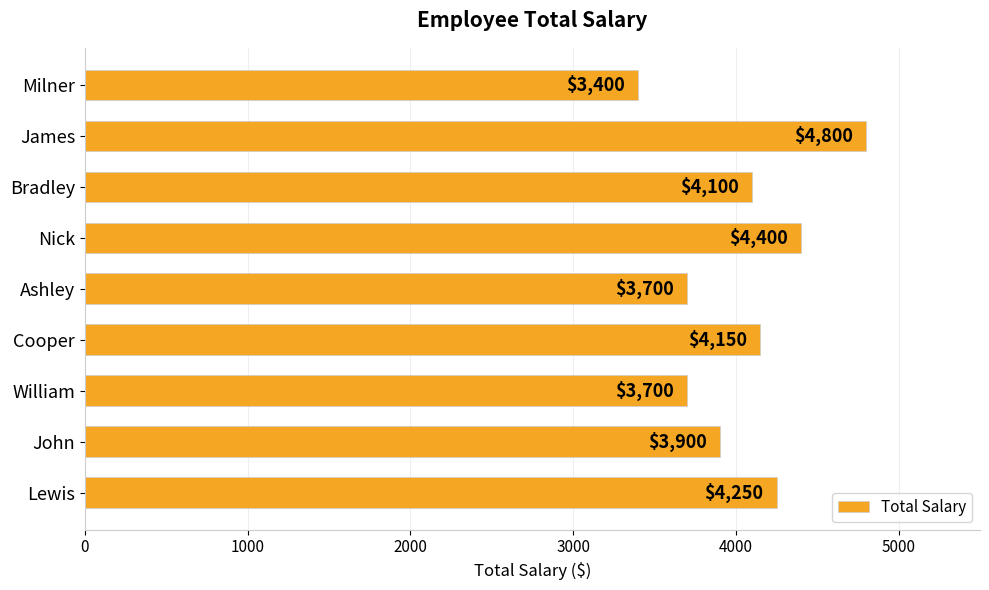

Between John and Bradley, which is larger?

Bradley